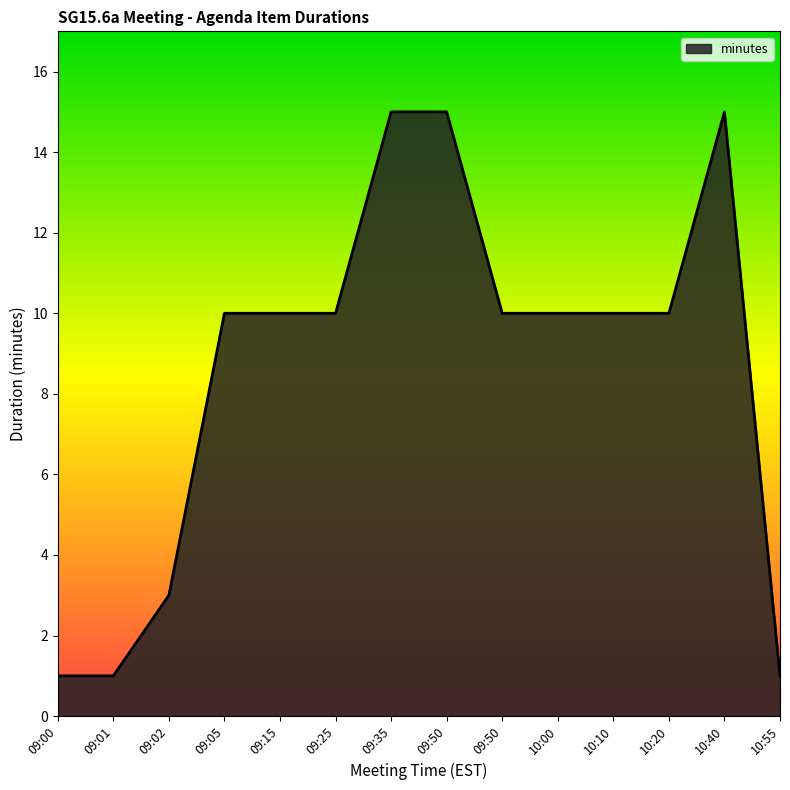

Does the chart have visible grid lines?

No